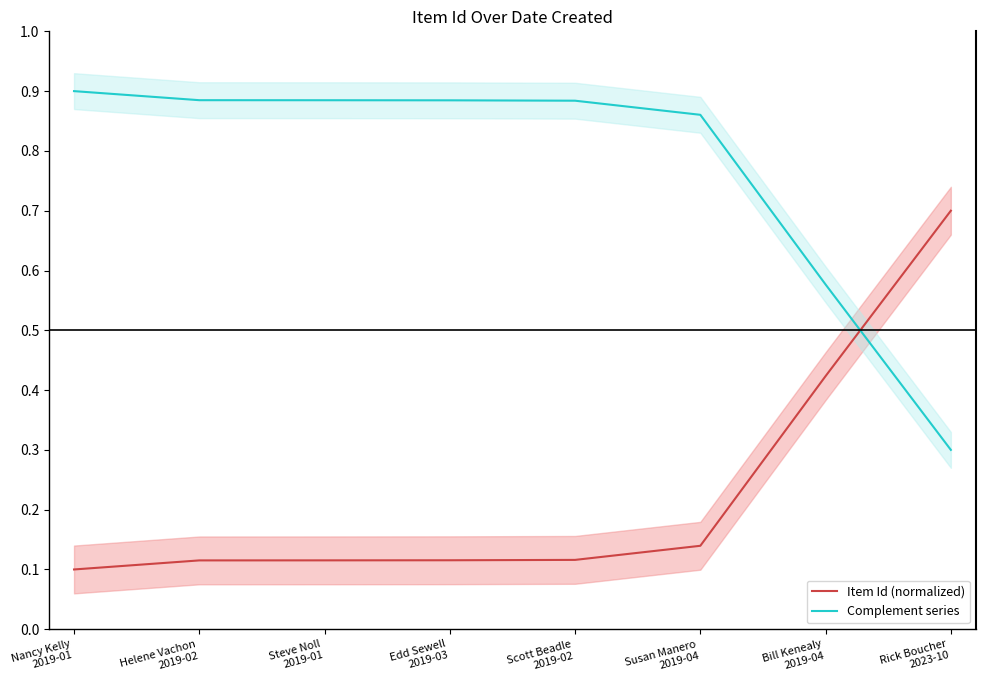

List the series in order of their peak value, highest first.

Complement series, Item Id (normalized)